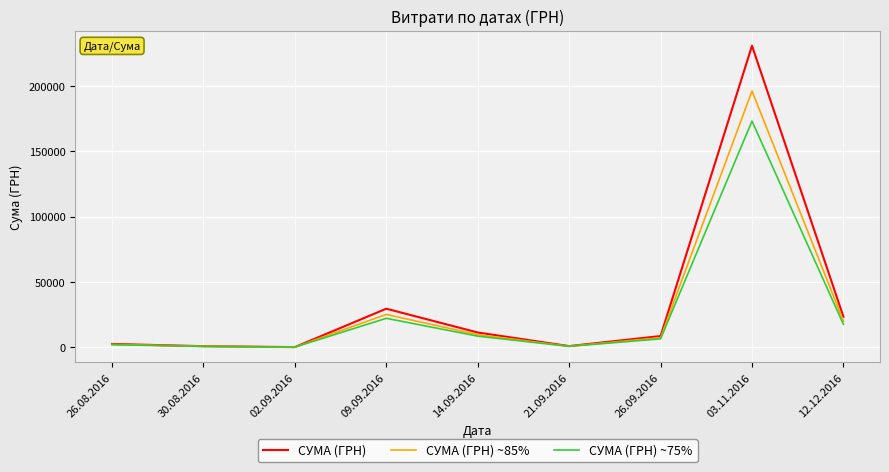

How many values in the СУМА (ГРН) ~75% series are below 6351?

4